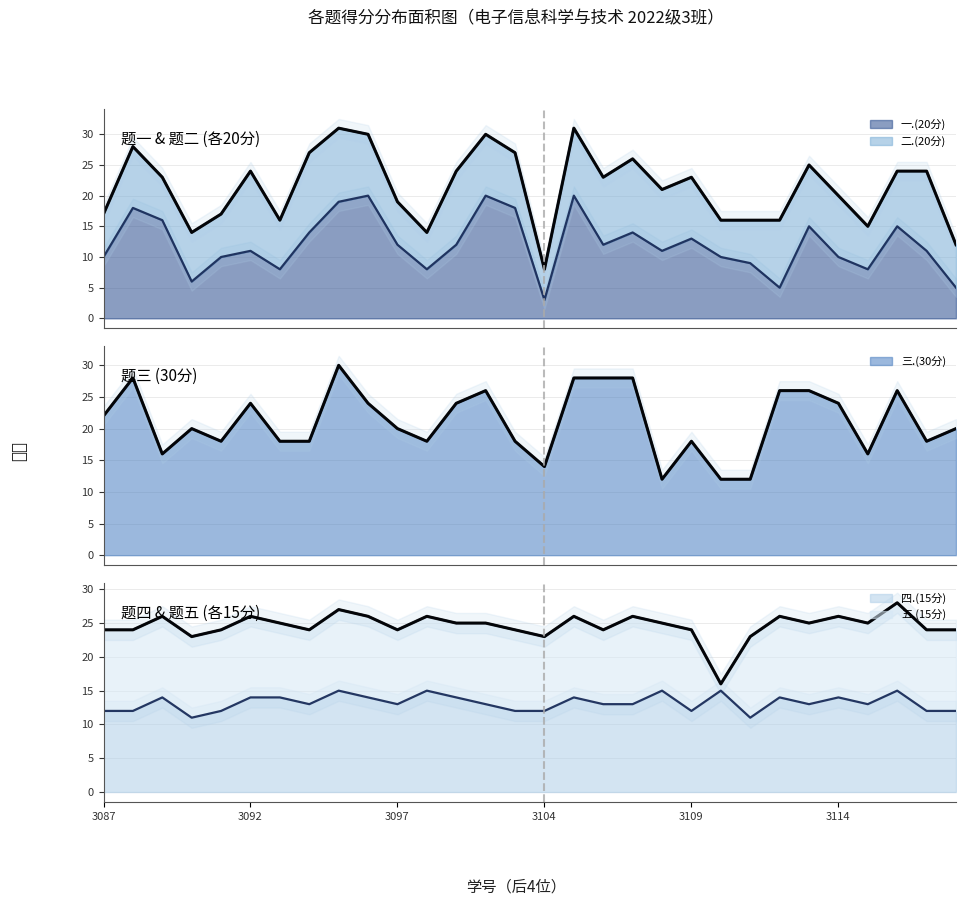

How many intersections are there between 四.(15分) and 一.(20分)?

14